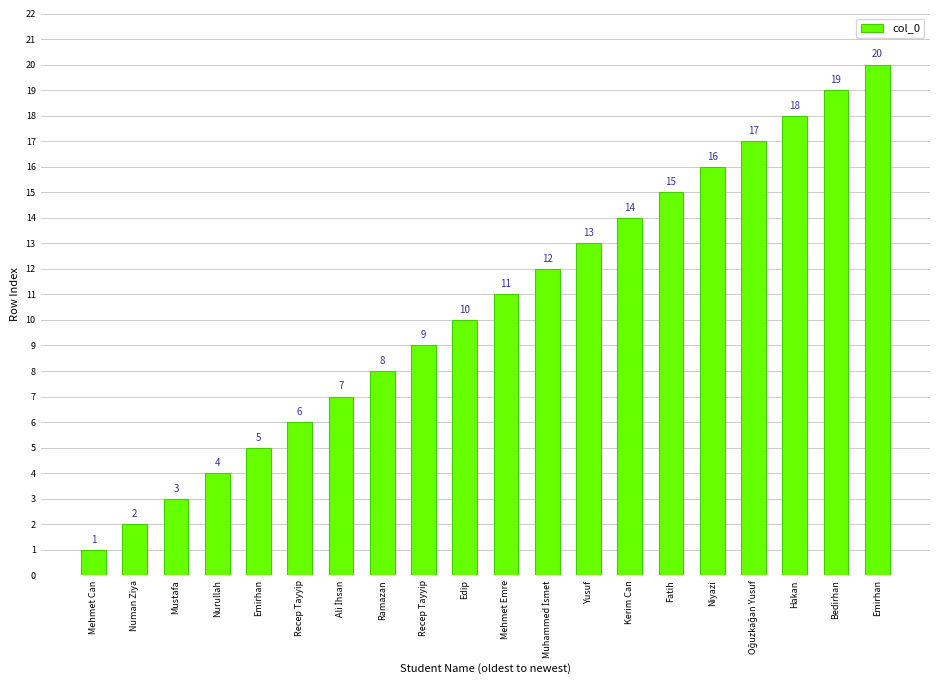

Reading right to left, extract all data points from this chart.

Emirhan=20	Bedirhan=19	Hakan=18	Oğuzkağan Yusuf=17	Niyazi=16	Fatih=15	Kerim Can=14	Yusuf=13	Muhammed İsmet=12	Mehmet Emre=11	Edip=10	Recep Tayyip=9	Ramazan=8	Ali İhsan=7	Recep Tayyip=6	Emirhan=5	Nurullah=4	Mustafa=3	Numan Ziya=2	Mehmet Can=1